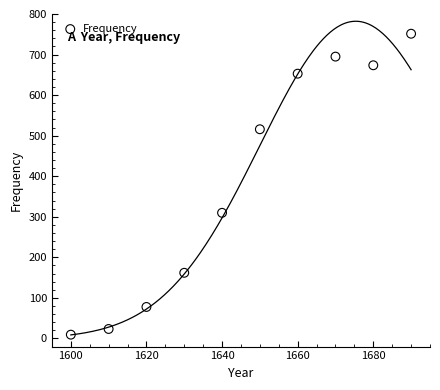

What is the average Y value?

387.1